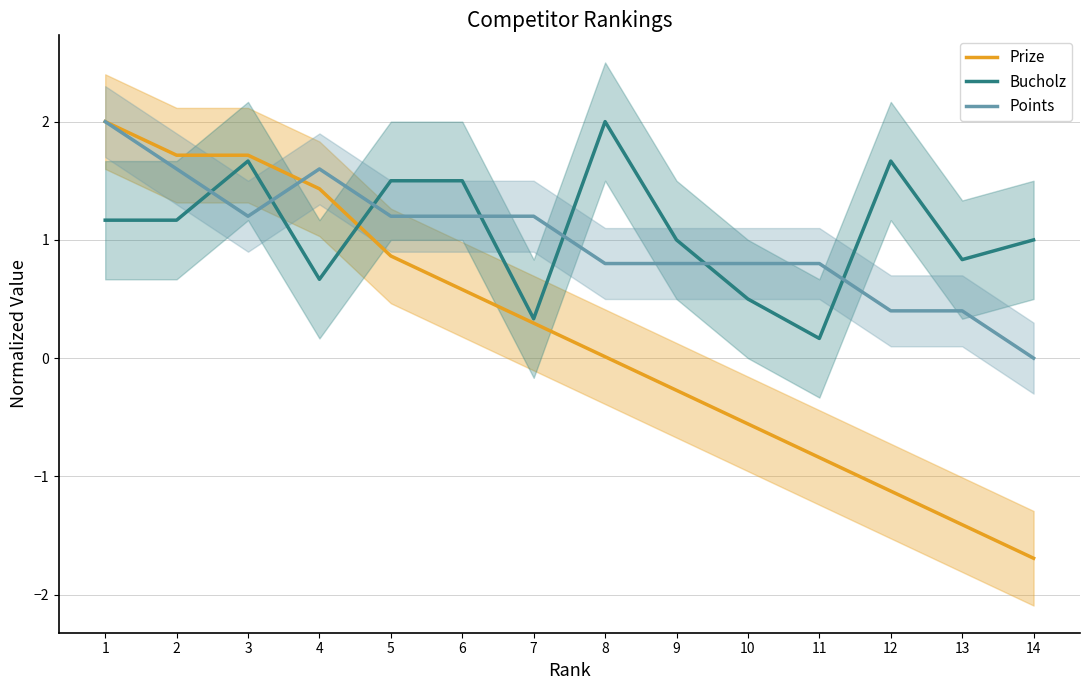

How many categories are shown in the chart?

14